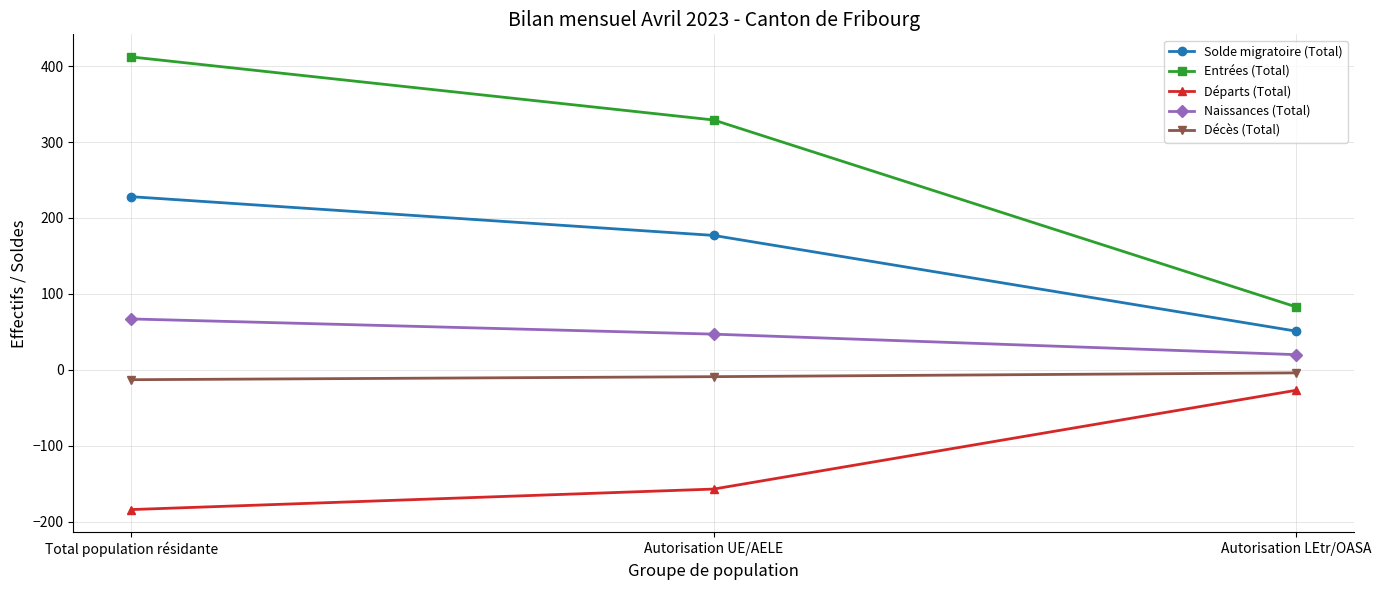

Which category has the lowest value across all series?

Total population résidante